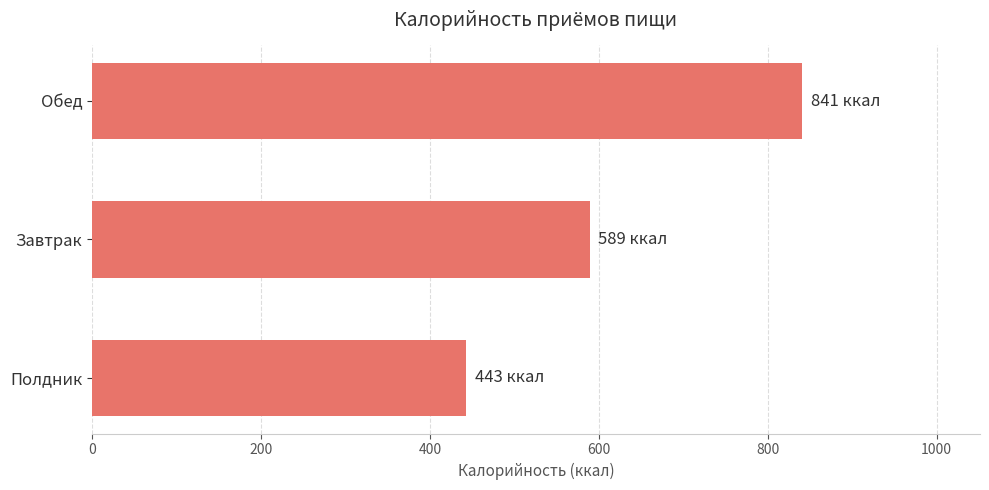

What is the ratio of the value at Обед to the value at Завтрак?

1.4